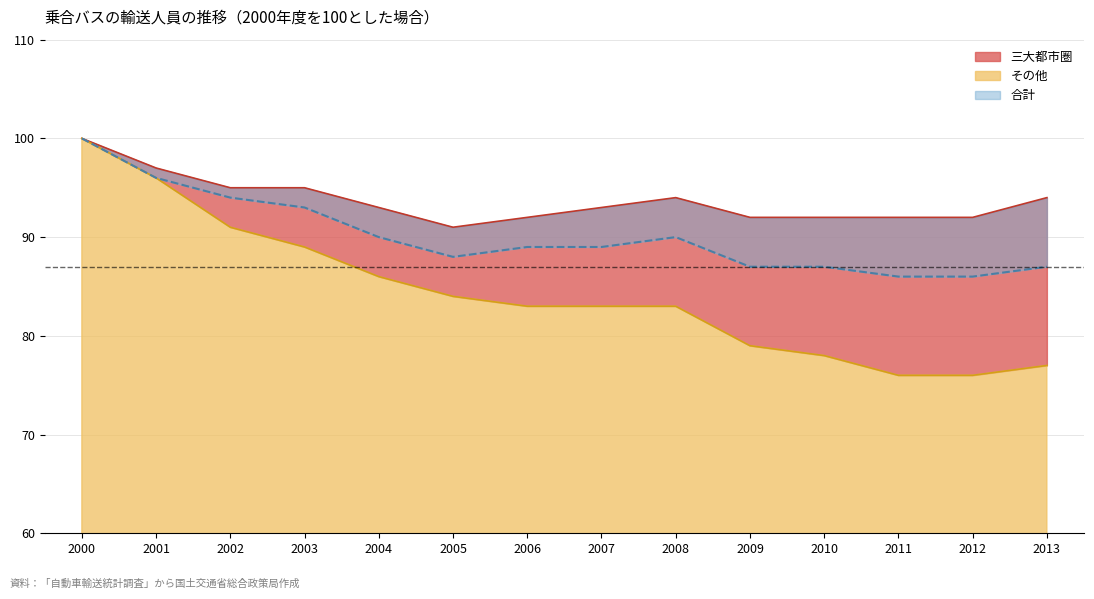

What is the total value across all series at 2004?

269